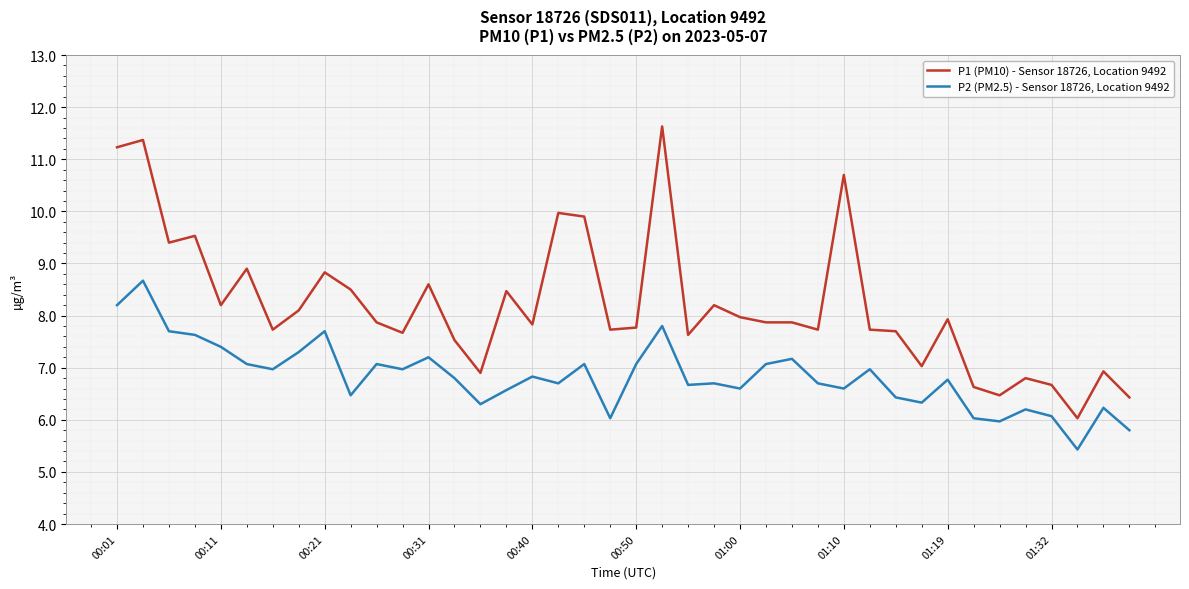

Reading right to left, transcribe all the data shown in this chart.

P1 (PM10) - Sensor 18726, Location 9492: 6.4	6.9	6.0	6.7	6.8	6.5	6.6	7.9	7.0	7.7	7.7	10.7	7.7	7.9	7.9	8.0	8.2	7.6	11.6	7.8	7.7	9.9	10.0	7.8	8.5	6.9	7.5	8.6	7.7	7.9	8.5	8.8	8.1	7.7	8.9	8.2	9.5	9.4	11.4	11.2
P2 (PM2.5) - Sensor 18726, Location 9492: 5.8	6.2	5.4	6.1	6.2	6.0	6.0	6.8	6.3	6.4	7.0	6.6	6.7	7.2	7.1	6.6	6.7	6.7	7.8	7.1	6.0	7.1	6.7	6.8	6.6	6.3	6.8	7.2	7.0	7.1	6.5	7.7	7.3	7.0	7.1	7.4	7.6	7.7	8.7	8.2